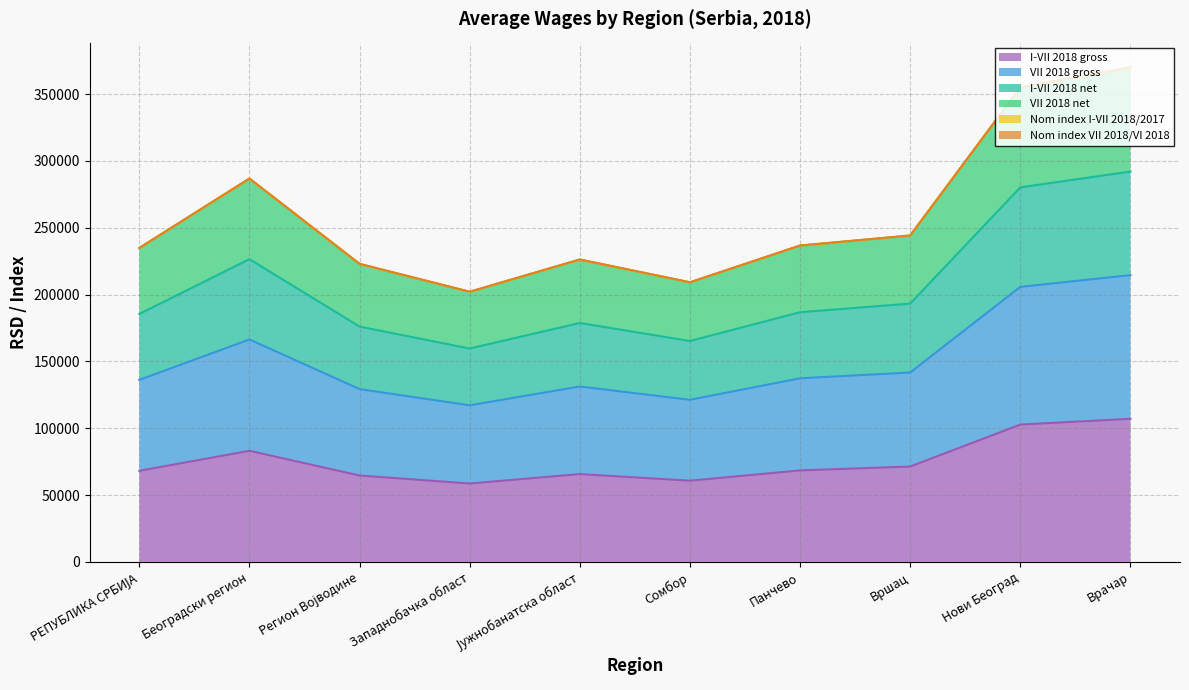

Where is VII 2018 net nearest to the value 285995?

Београдски регион